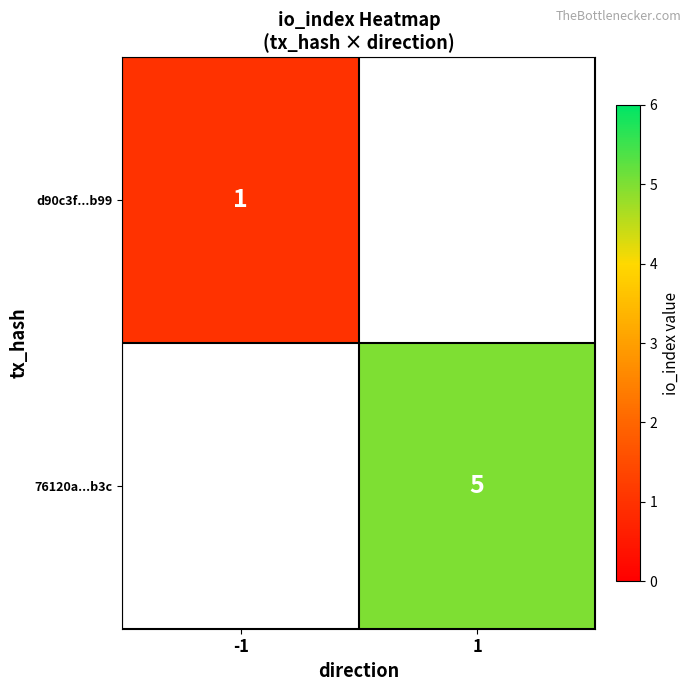

Is the value of d90c3f...b99 at -1 greater than the value of 76120a...b3c at 1?

No